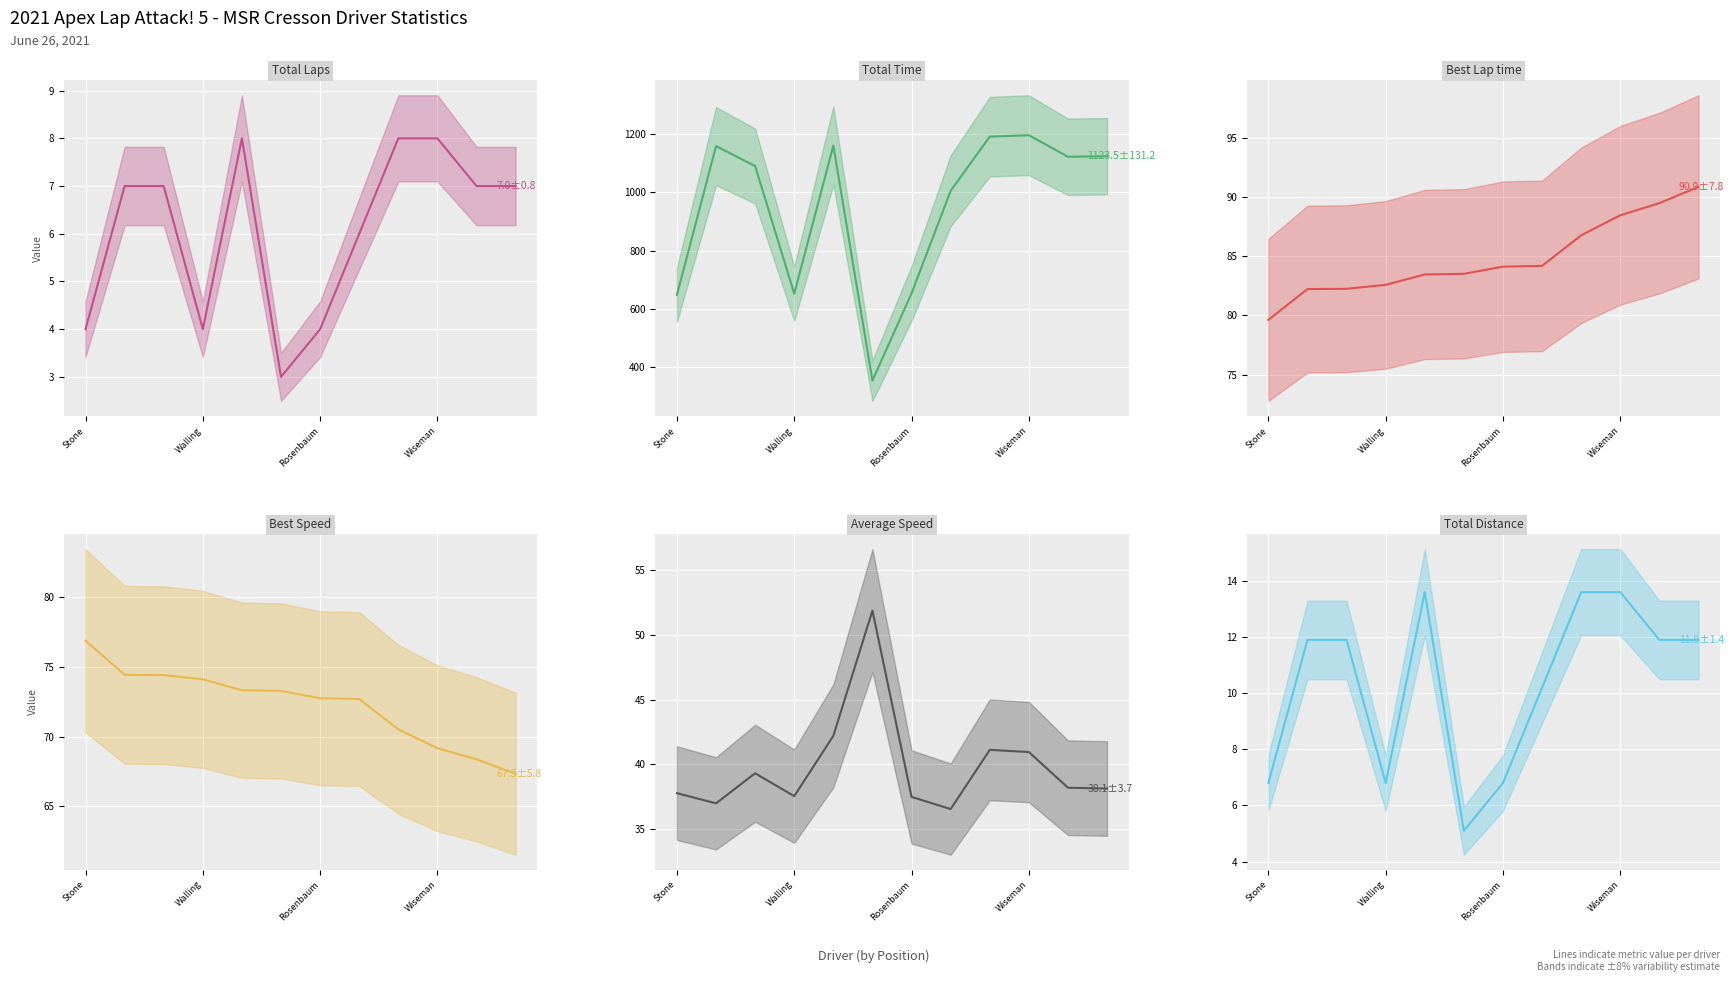

What is the lowest value of the Total Laps series?

3.0